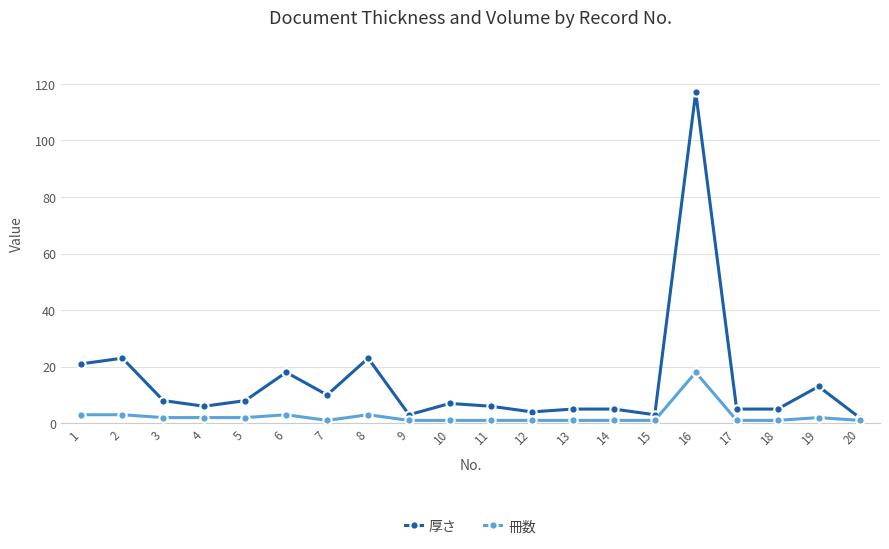

At 1, list the series in order from largest to smallest.

厚さ, 冊数